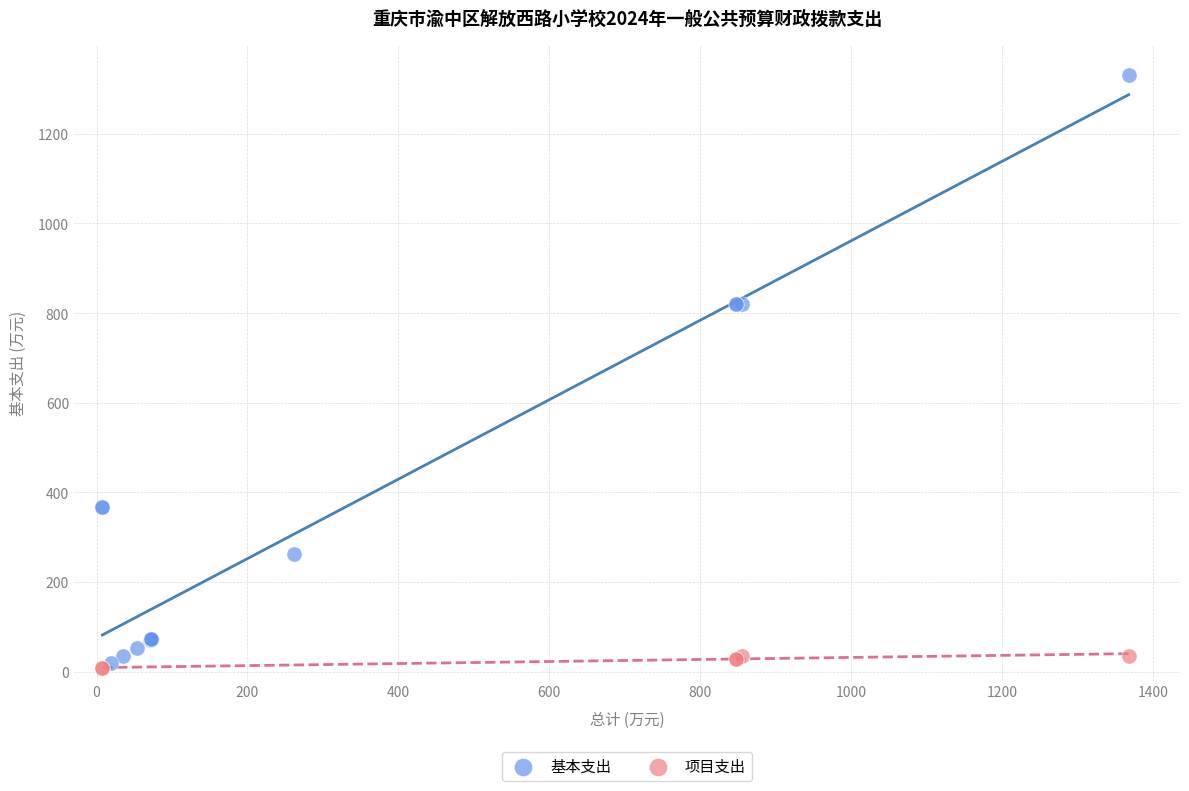

Which series contains the highest Y value?

基本支出